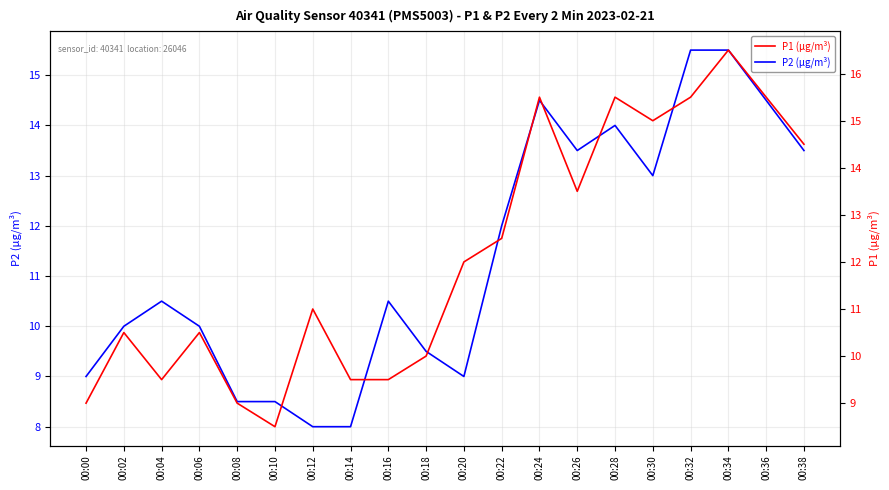

Which series has the widest spread of values?

P1